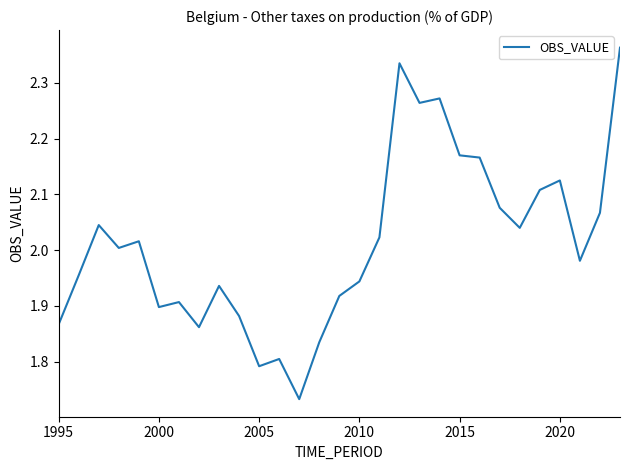

The value at 2000 is 2.5. True or false?

False